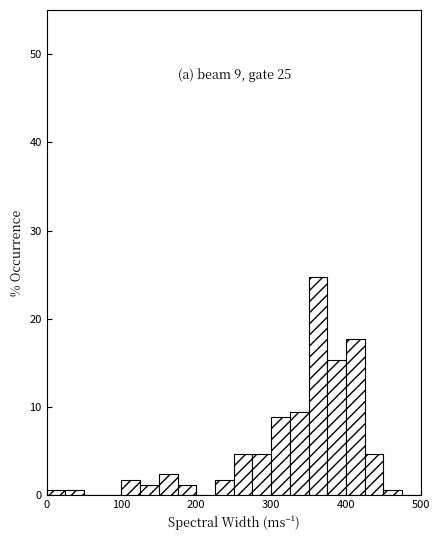

Read against the x-axis, roughly where is the centre of the tallest bar?

360